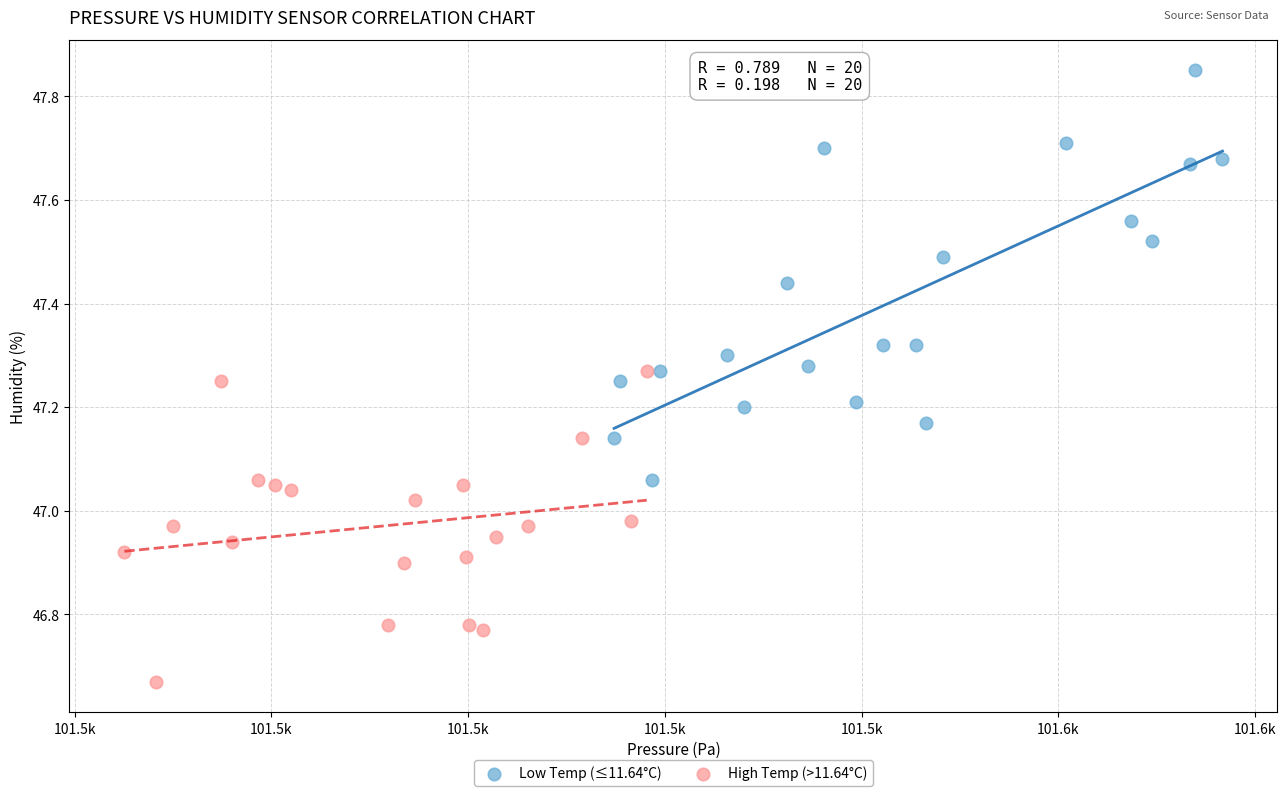

Which series has the largest Y range (max minus min)?

Low Temp (≤11.64°C)